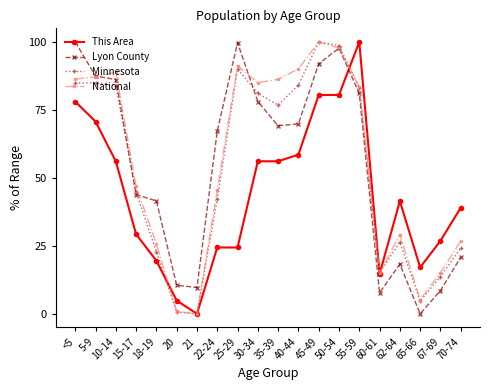

Between 10-14 and 25-29, which series saw the biggest shift?

This Area